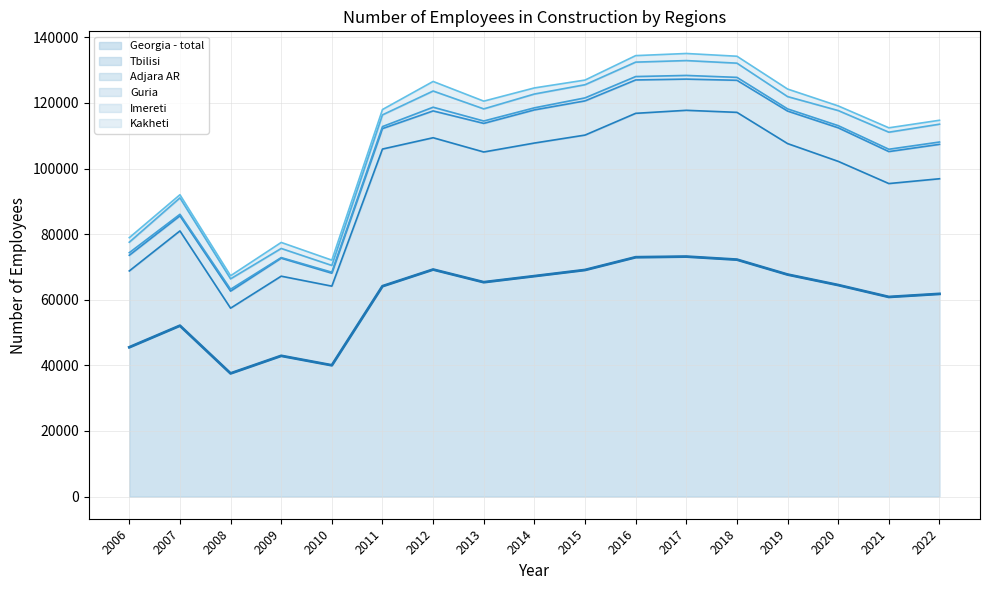

Which category has the highest value in the Kakheti series?

2012